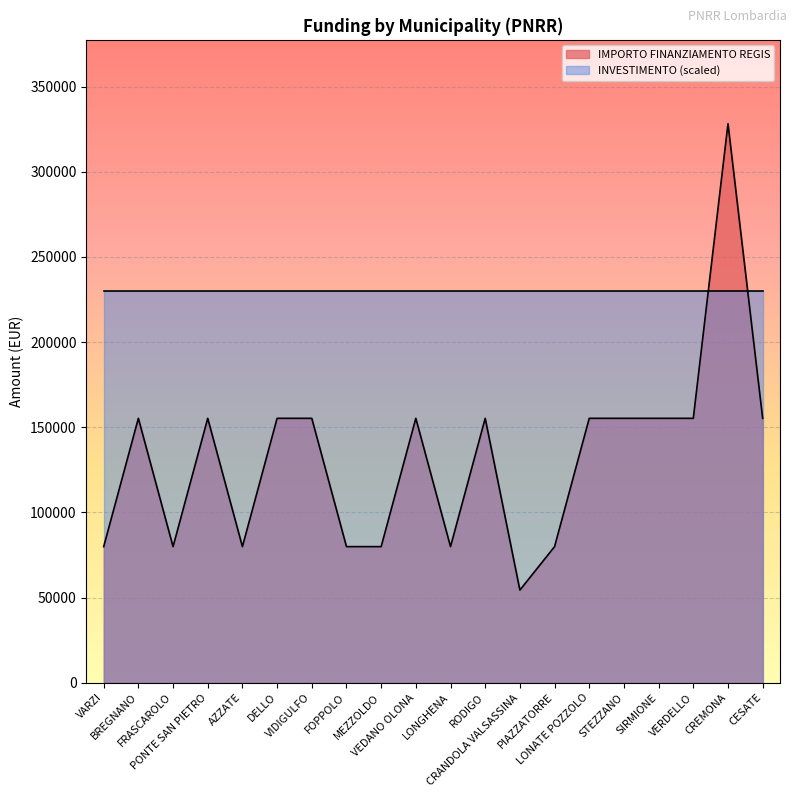

Reading left to right, transcribe all the data shown in this chart.

VARZI=79922	BREGNANO=155234	FRASCAROLO=79922	PONTE SAN PIETRO=155234	AZZATE=79922	DELLO=155234	VIDIGULFO=155234	FOPPOLO=79922	MEZZOLDO=79922	VEDANO OLONA=155234	LONGHENA=79922	RODIGO=155234	CRANDOLA VALSASSINA=54412	PIAZZATORRE=79922	LONATE POZZOLO=155234	STEZZANO=155234	SIRMIONE=155234	VERDELLO=155234	CREMONA=328160	CESATE=155234